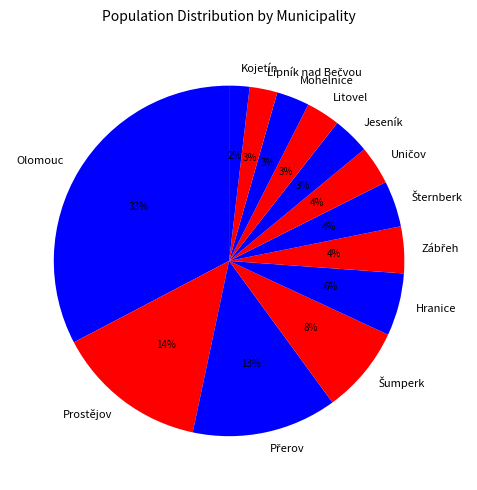

Which has a higher value, Jeseník or Prostějov?

Prostějov